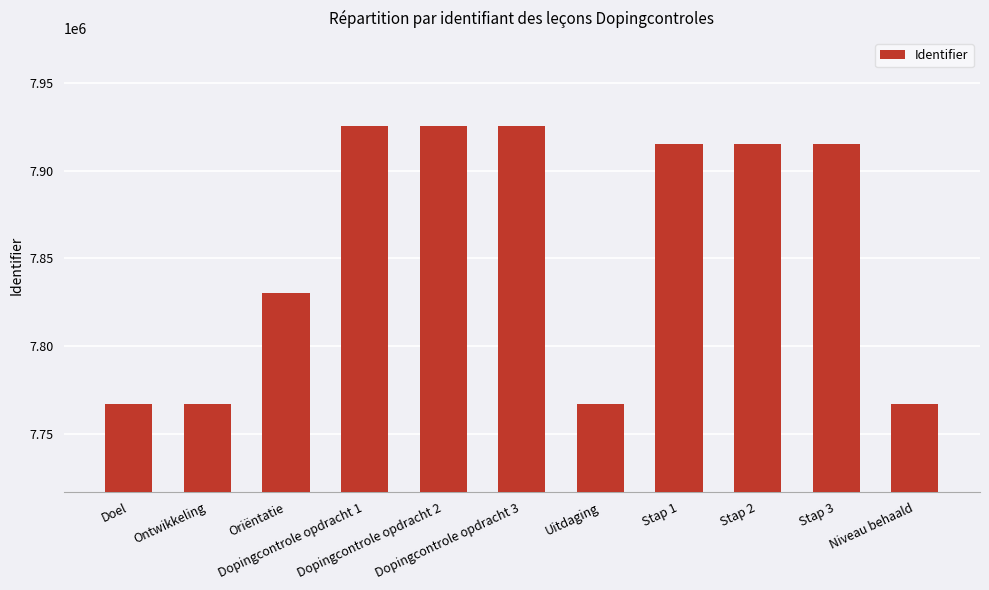

What is the sum of all values?

86419645